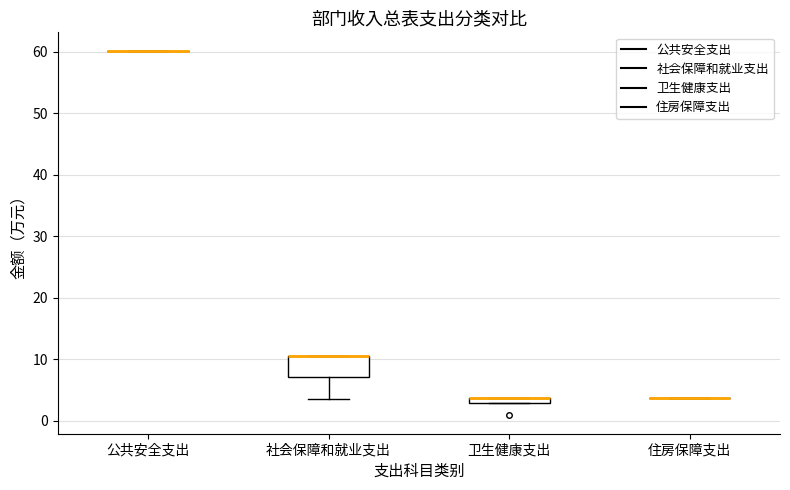

Which box is the tallest, from its lower edge to its upper edge?

社会保障和就业支出